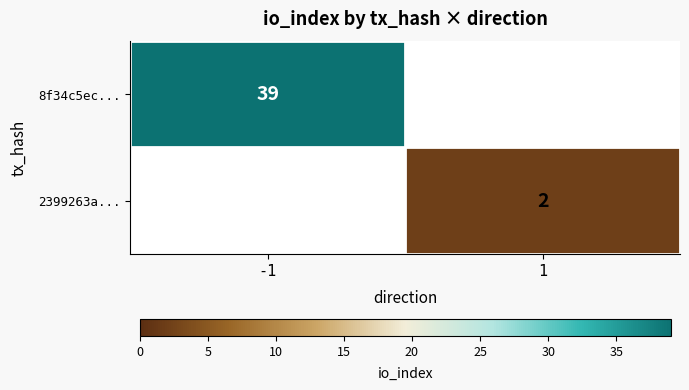

Is it true that 8f34c5ec... equals 39 at -1?

True